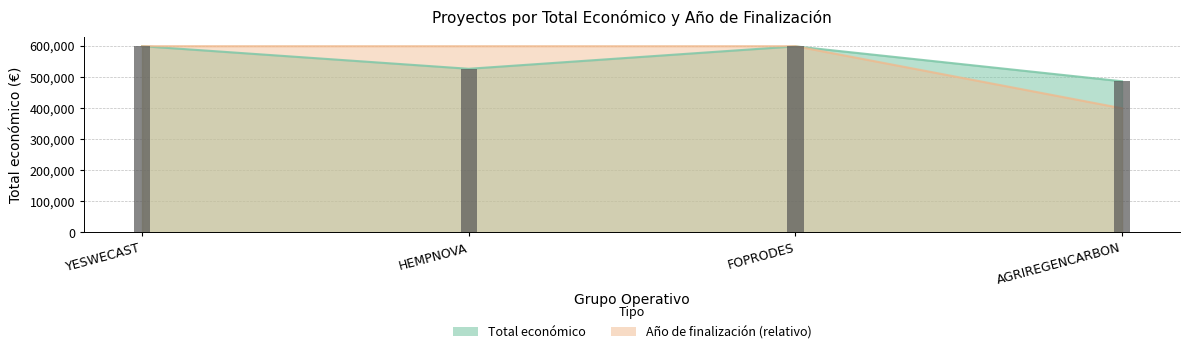

What is the difference between the highest and lowest values at FOPRODES?

581.0